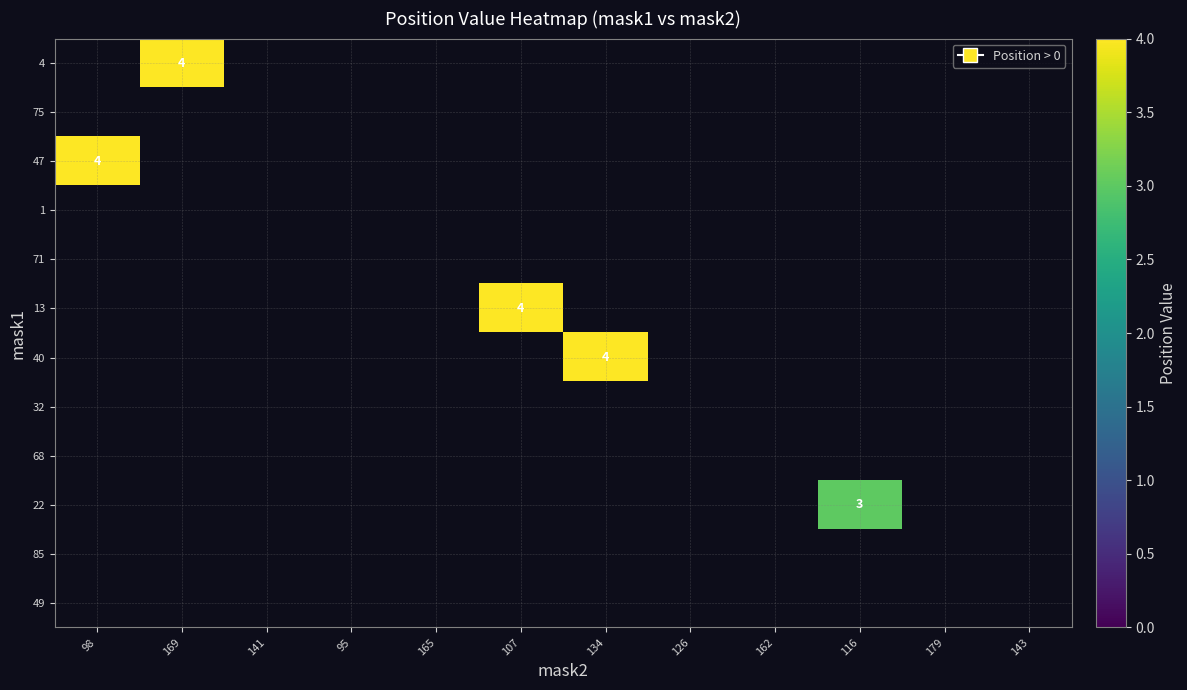

Which series changed the most between 134 and 126?

40